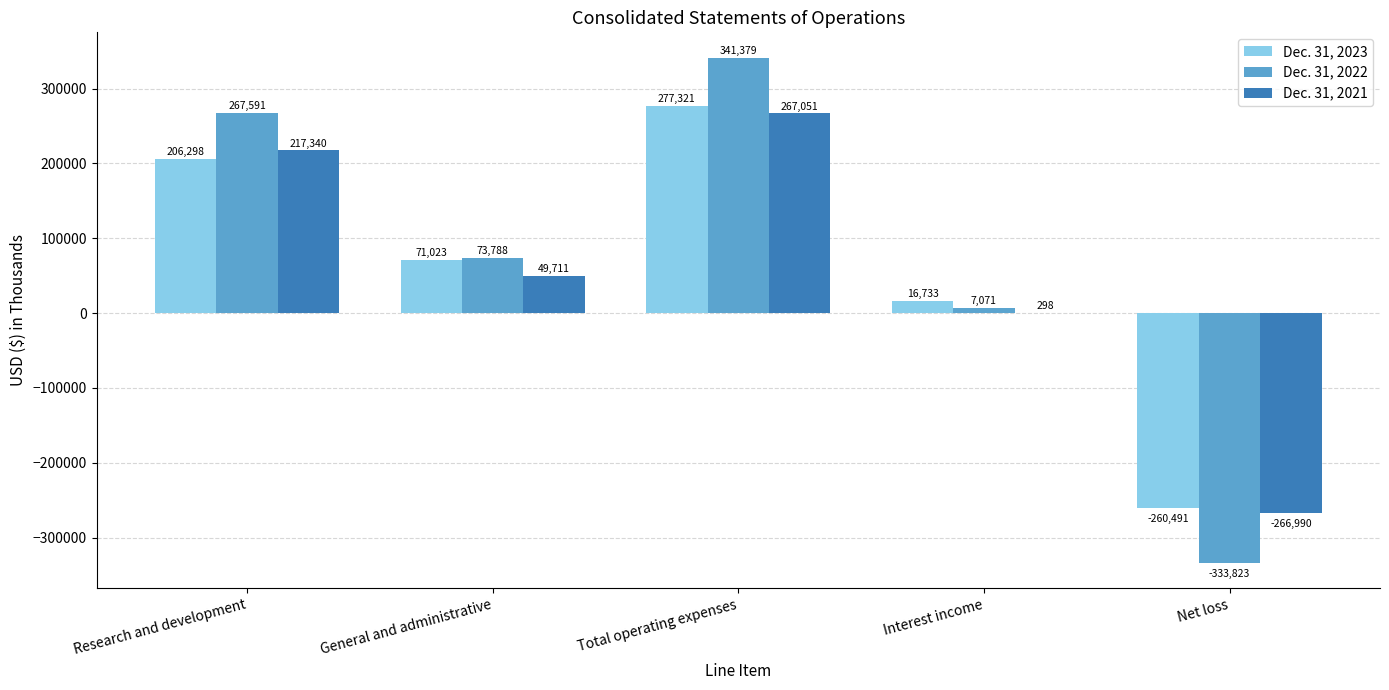

Where does the Dec. 31, 2023 series first go above 71023?

Research and development